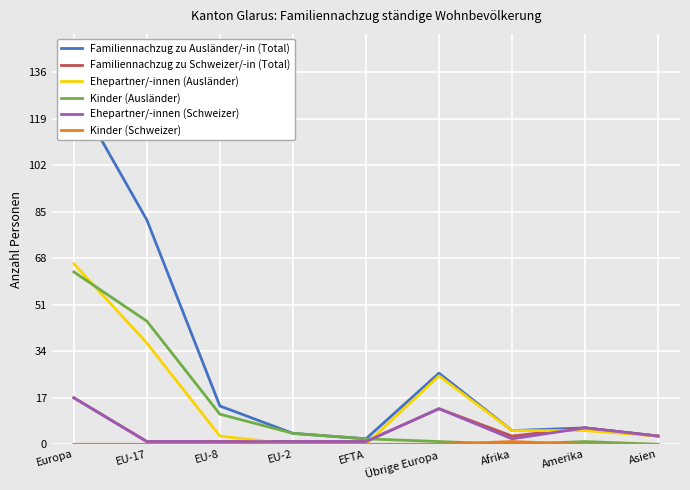

Which series has the largest total across all categories?

Familiennachzug zu Ausländer/-in (Total)